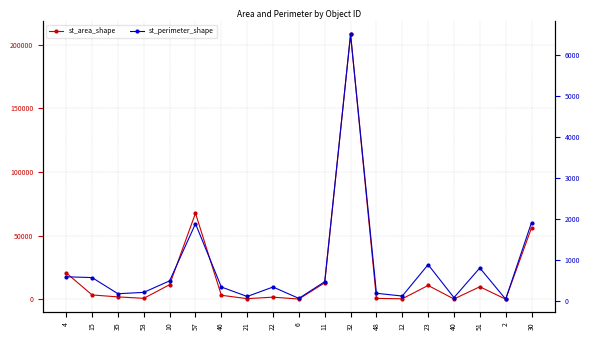

True or false: st_area_shape and st_perimeter_shape cross at least once.

False